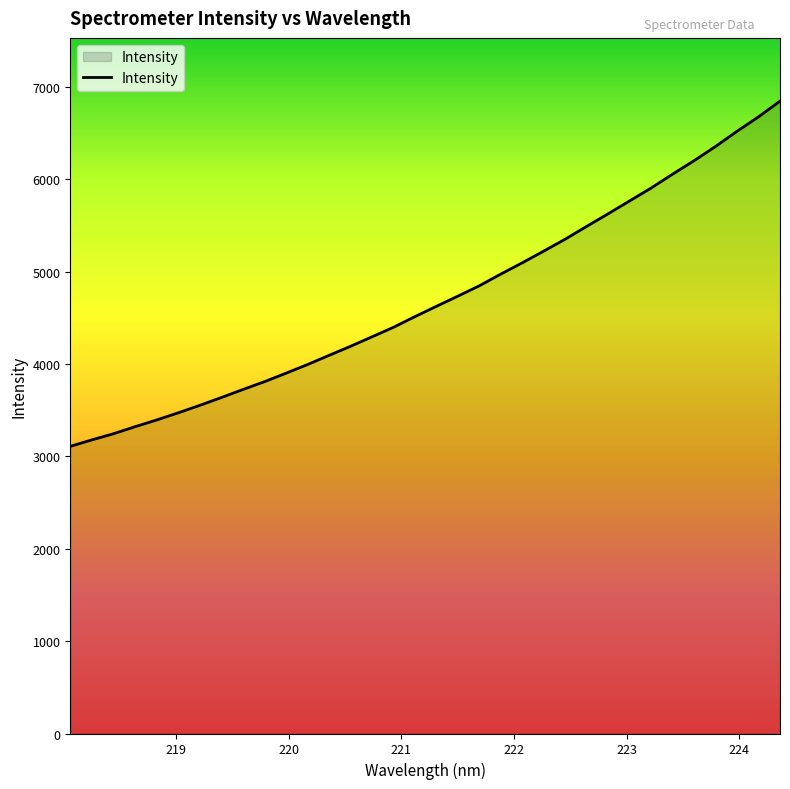

What is the smallest value displayed?

3109.7